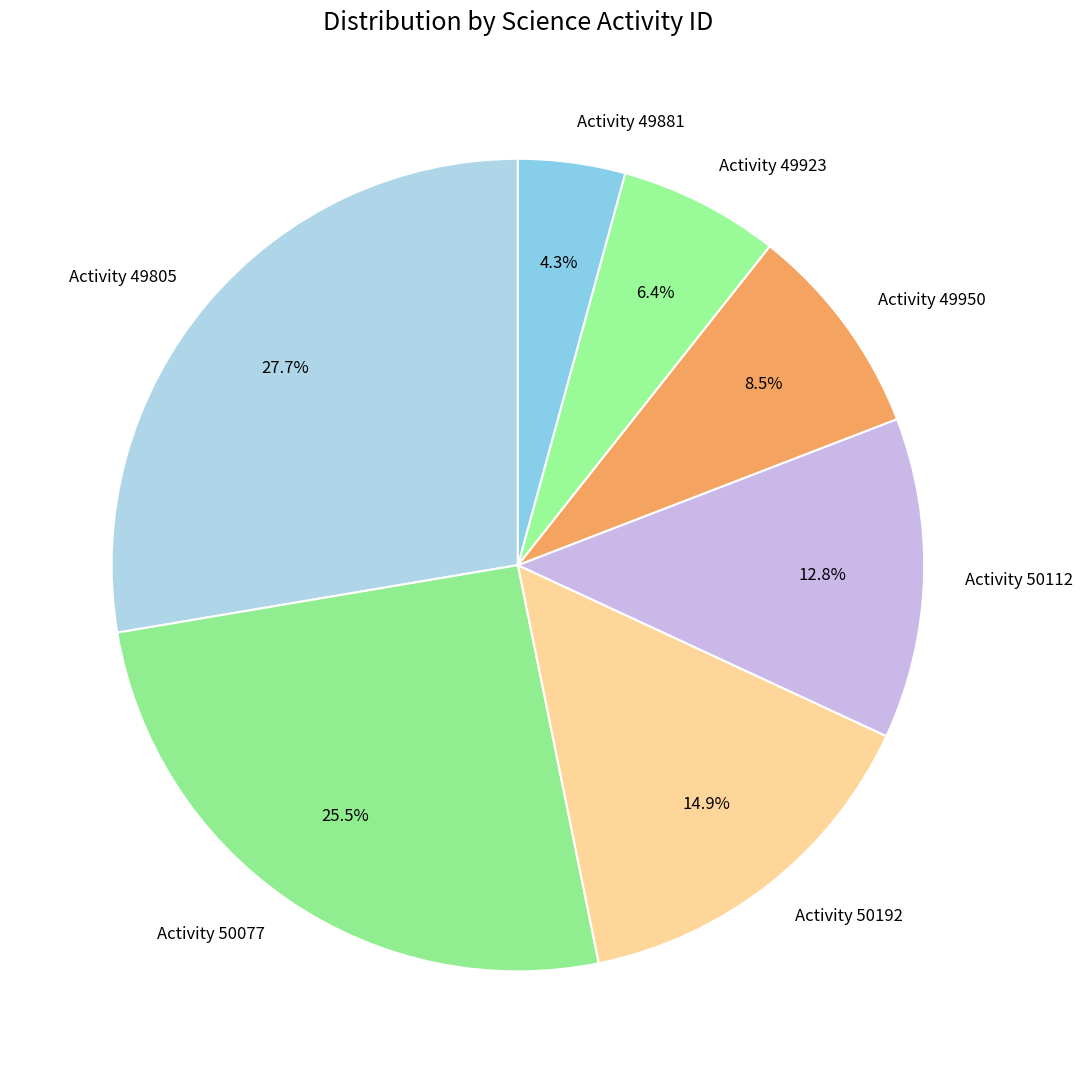

Rank the categories by value from lowest to highest.

Activity 49881, Activity 49923, Activity 49950, Activity 50112, Activity 50192, Activity 50077, Activity 49805